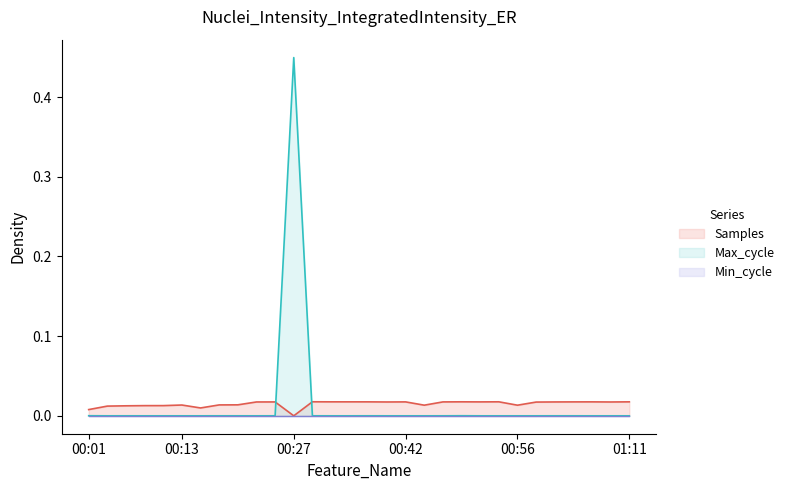

At how many categories does at least one series exceed 0?

30